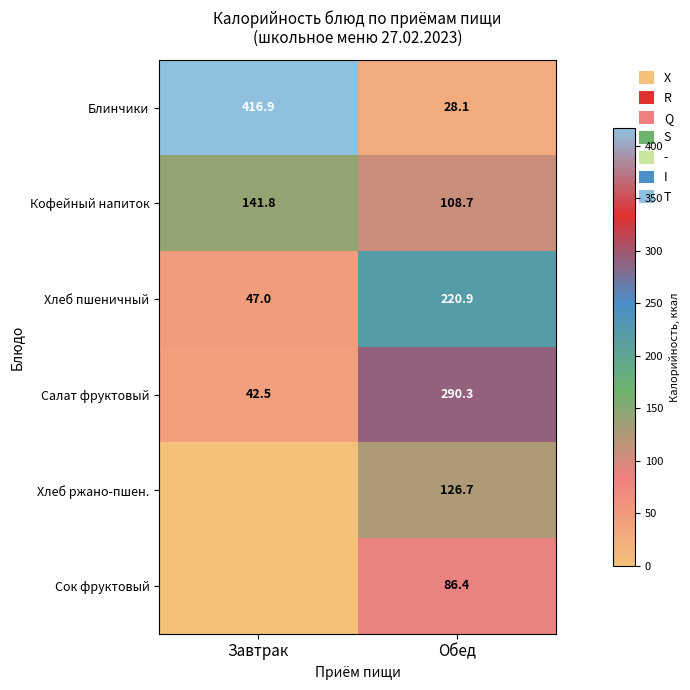

At which category is the sum across all series the highest?

Обед